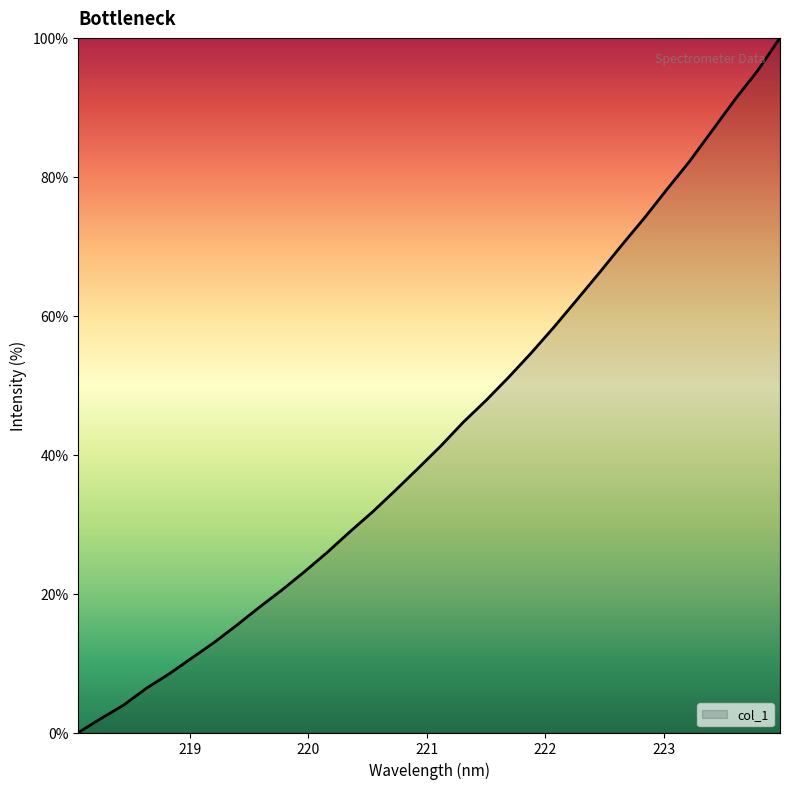

What is the maximum value shown in the chart?

100.0